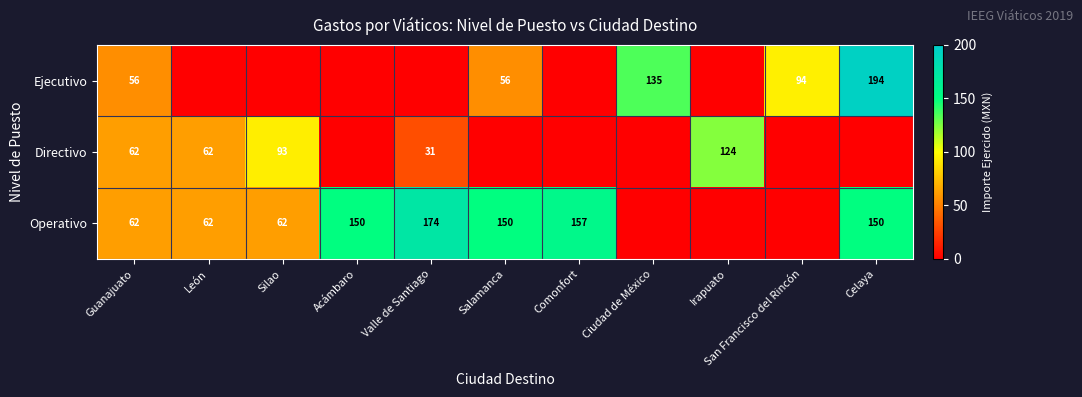

At which category is the sum across all series the highest?

Celaya